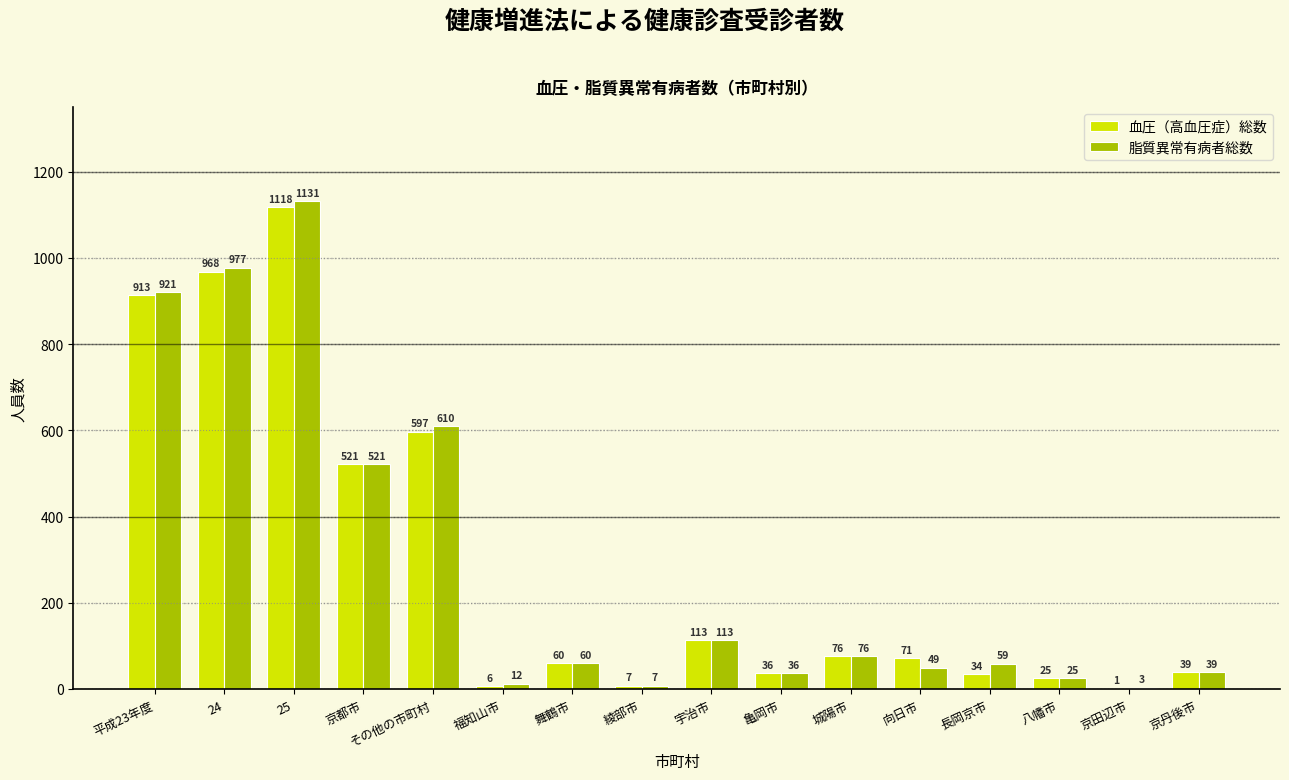

True or false: 血圧（高血圧症）総数 has a value of 597 at その他の市町村.

True